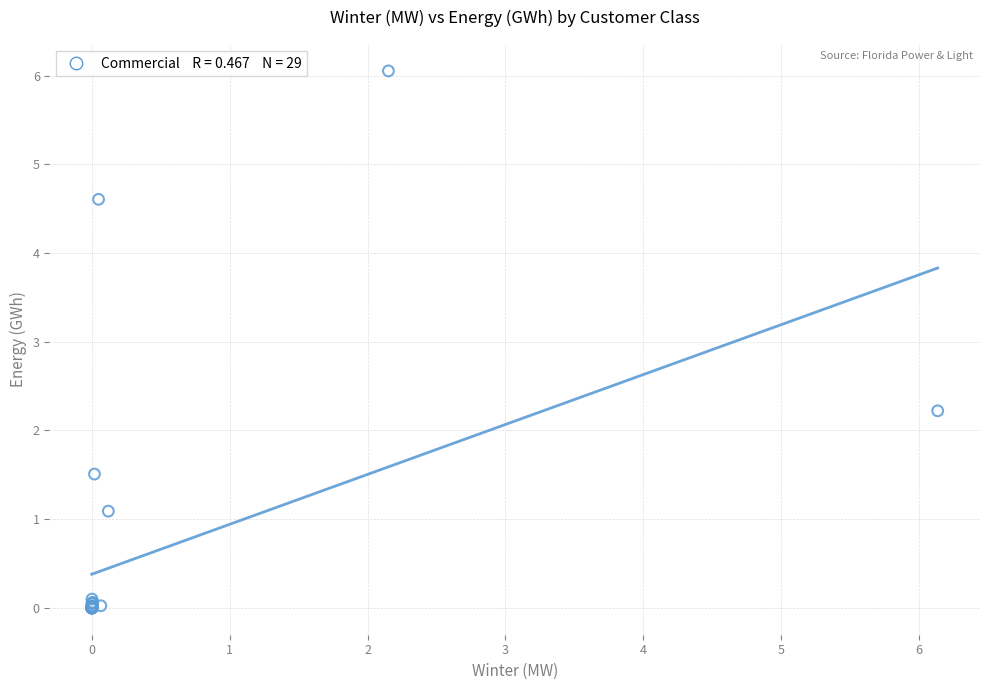

What Y value in the scatter plot is closest to 3?

2.2